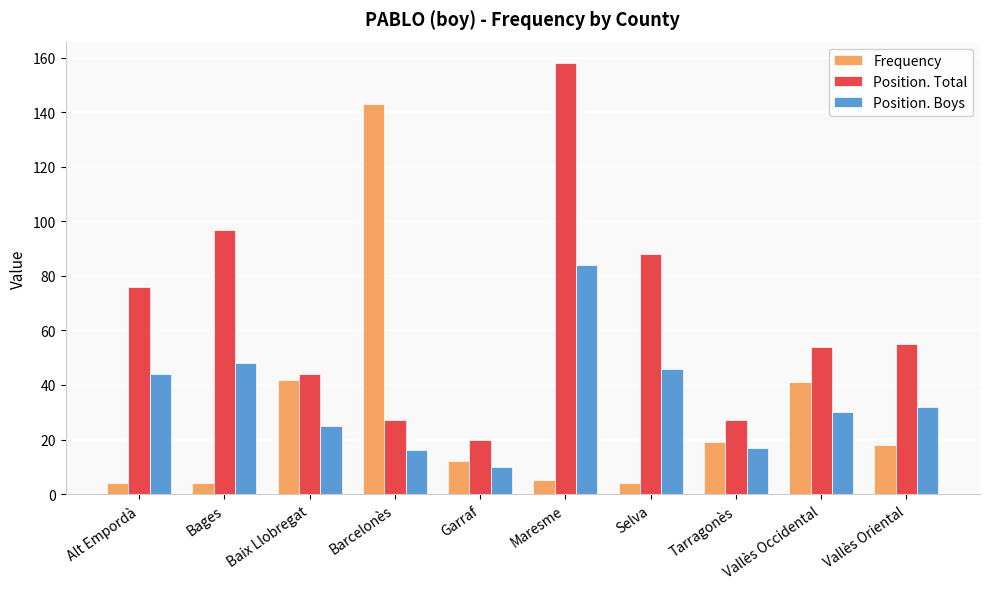

How many groups of bars are there?

10